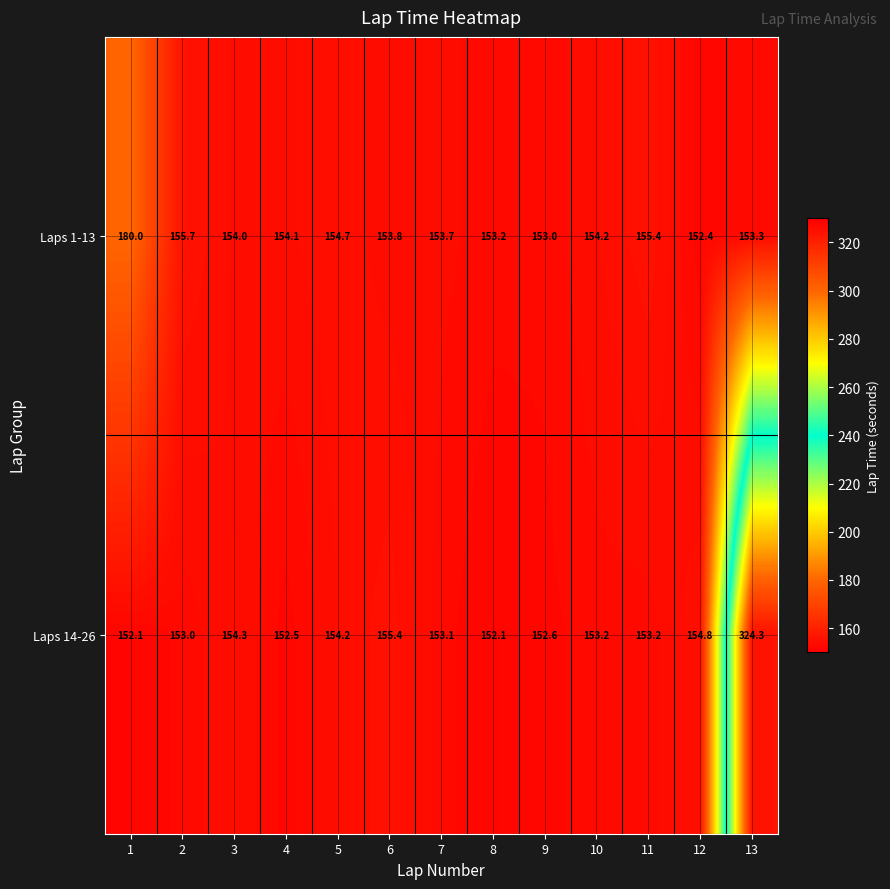

Which category has the highest value across all series?

13